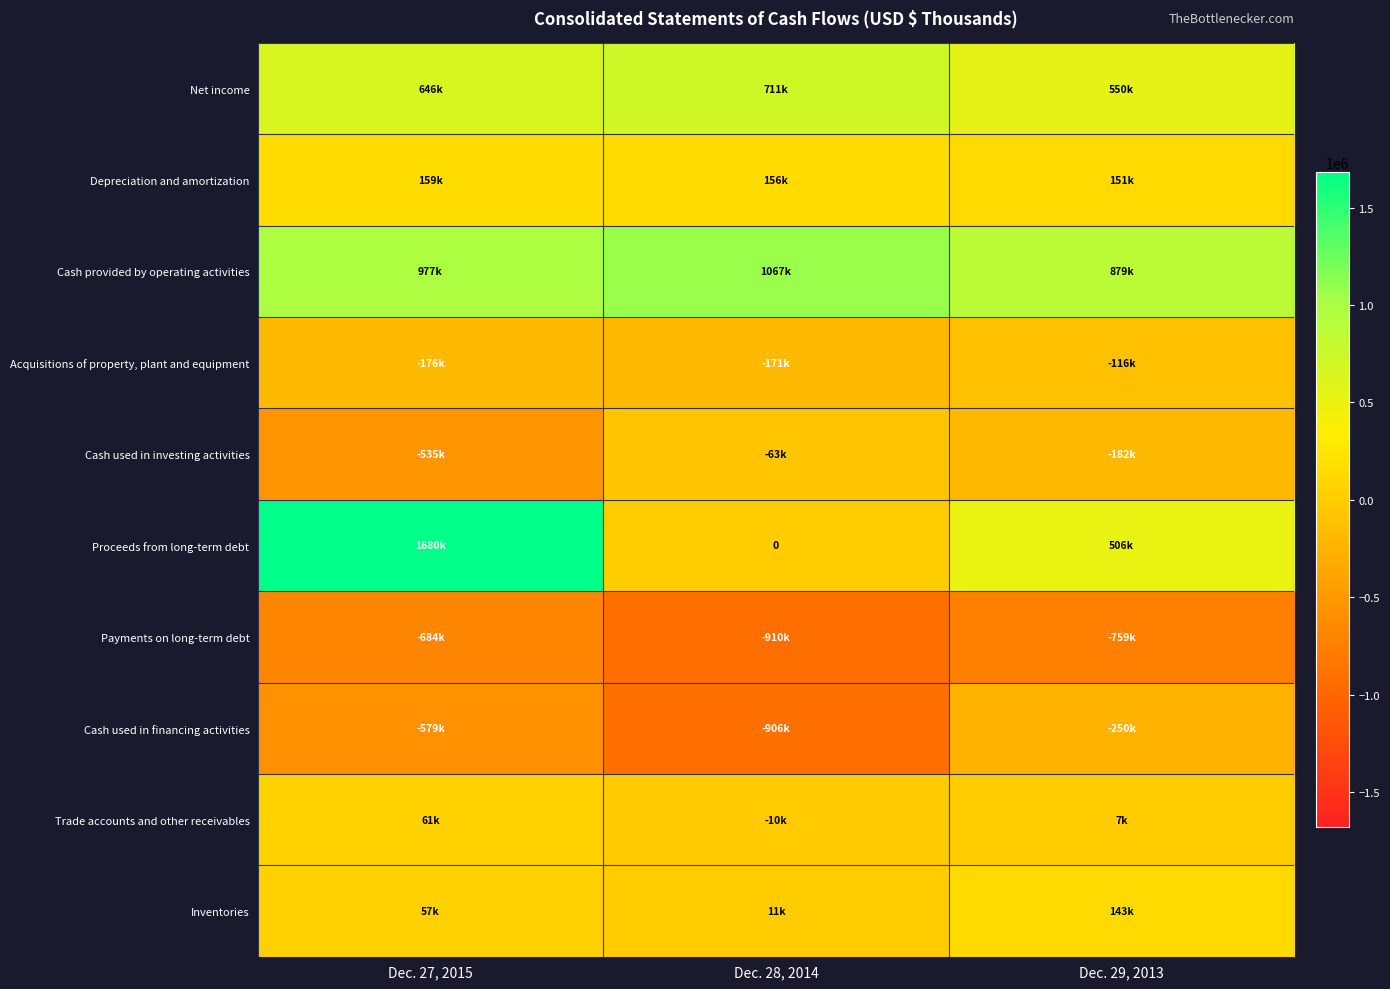

What is the lowest value of the Acquisitions of property, plant and equipment series?

-175764